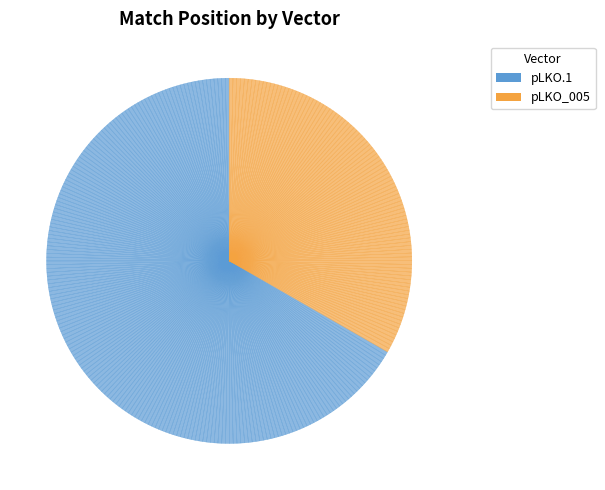

Count the number of slices in the pie.

300